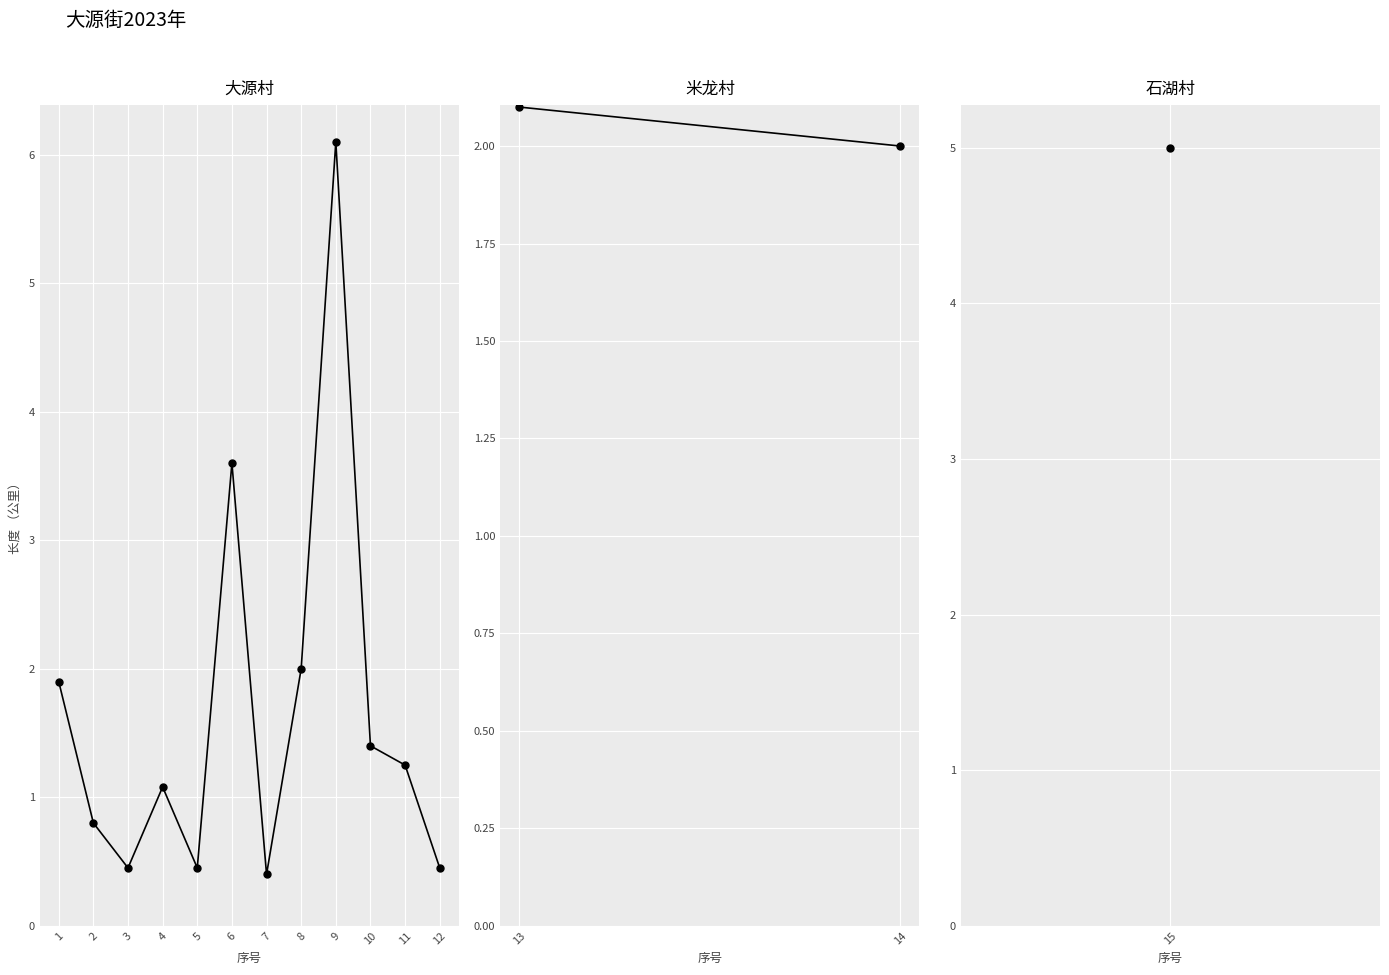

What is the maximum value shown in the chart?

6.1